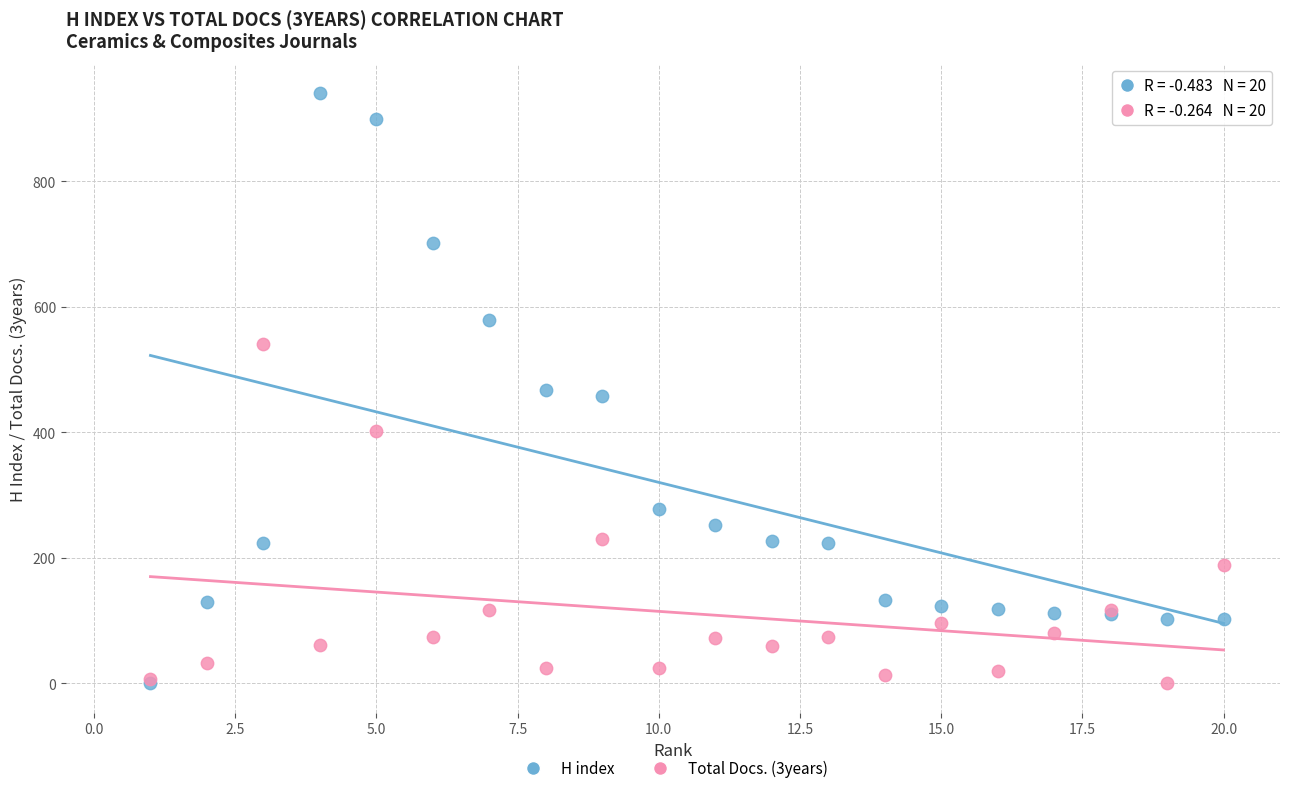

What are all the series names shown in the legend?

H index, Total Docs. (3years)